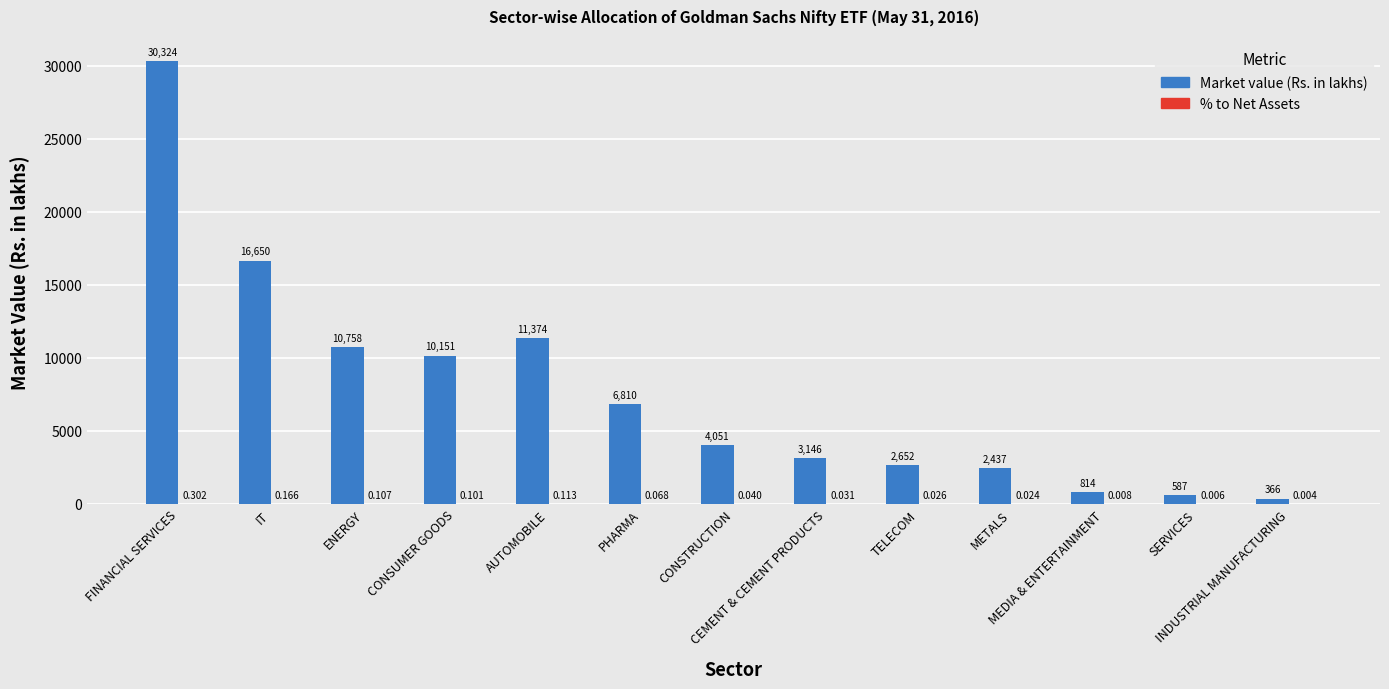

Which label corresponds to the largest value in the chart?

FINANCIAL SERVICES